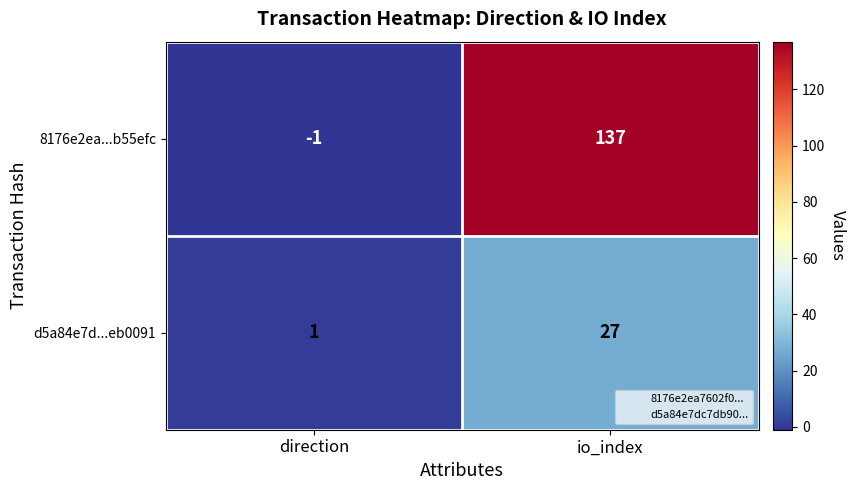

Which series changed the most between direction and io_index?

8176e2ea...b55efc